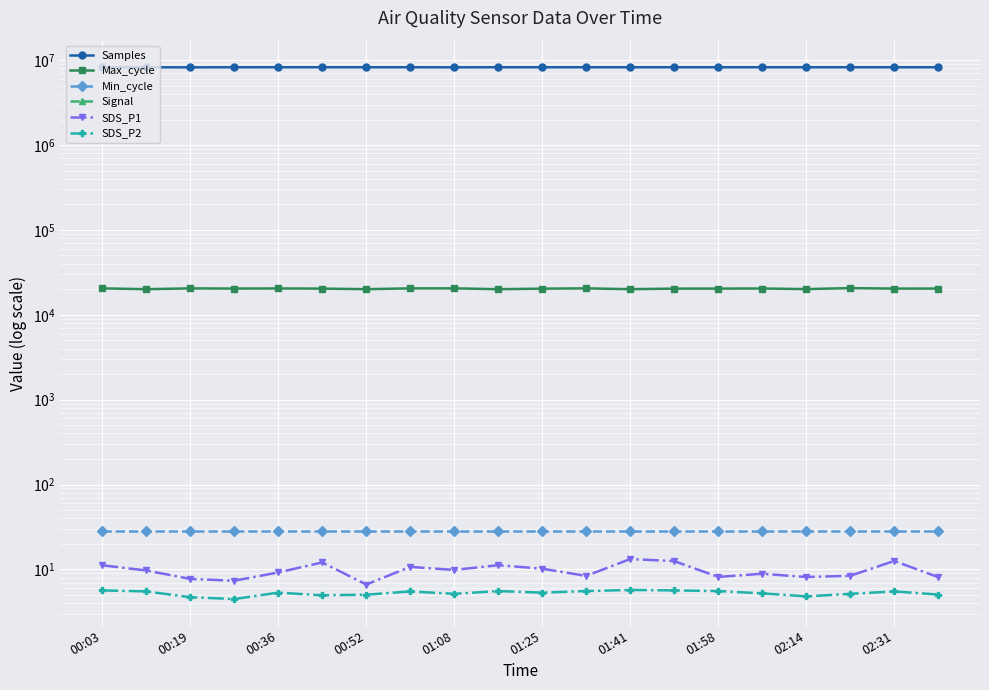

What is the difference between the maximum and minimum values in the SDS_P1 series?

6.6